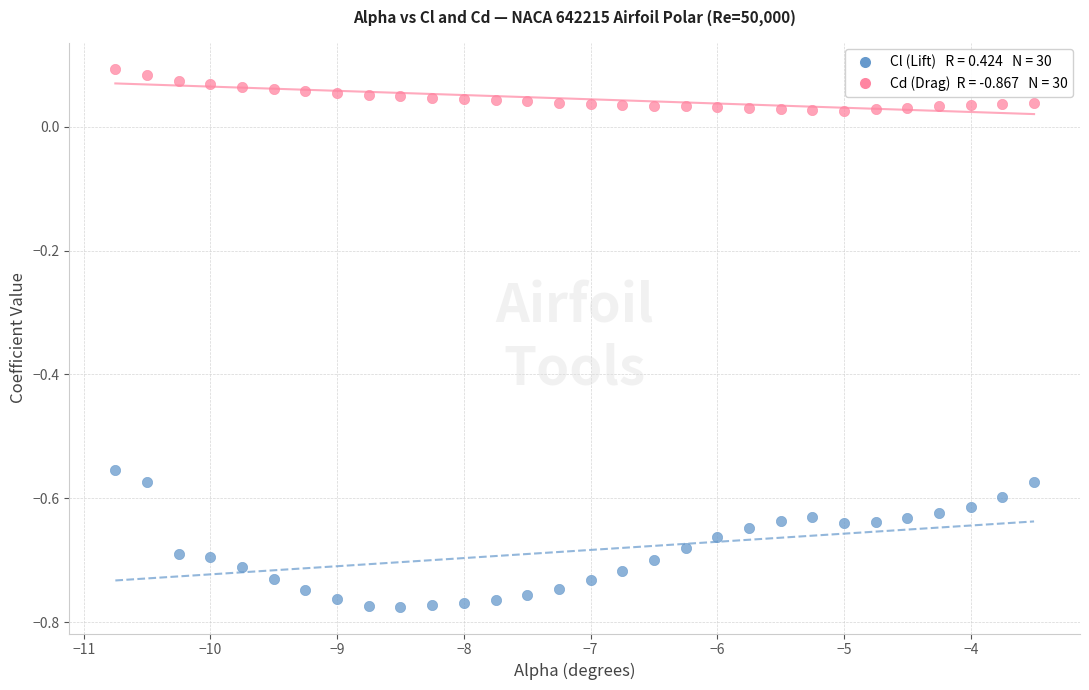

Across all data points, what is the range of Y values (max minus min)?

0.9